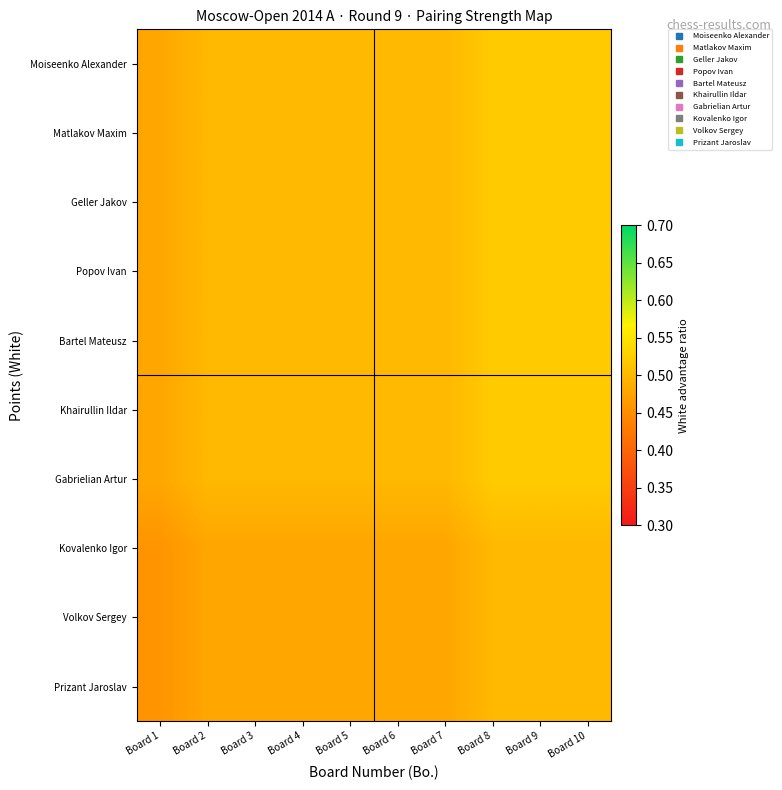

Count the number of data series in this chart.

10